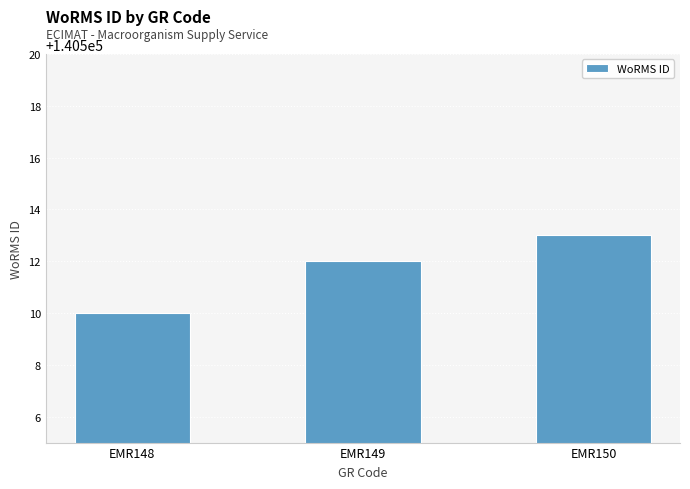

The chart shows a value of 30242 at EMR149. True or false?

False